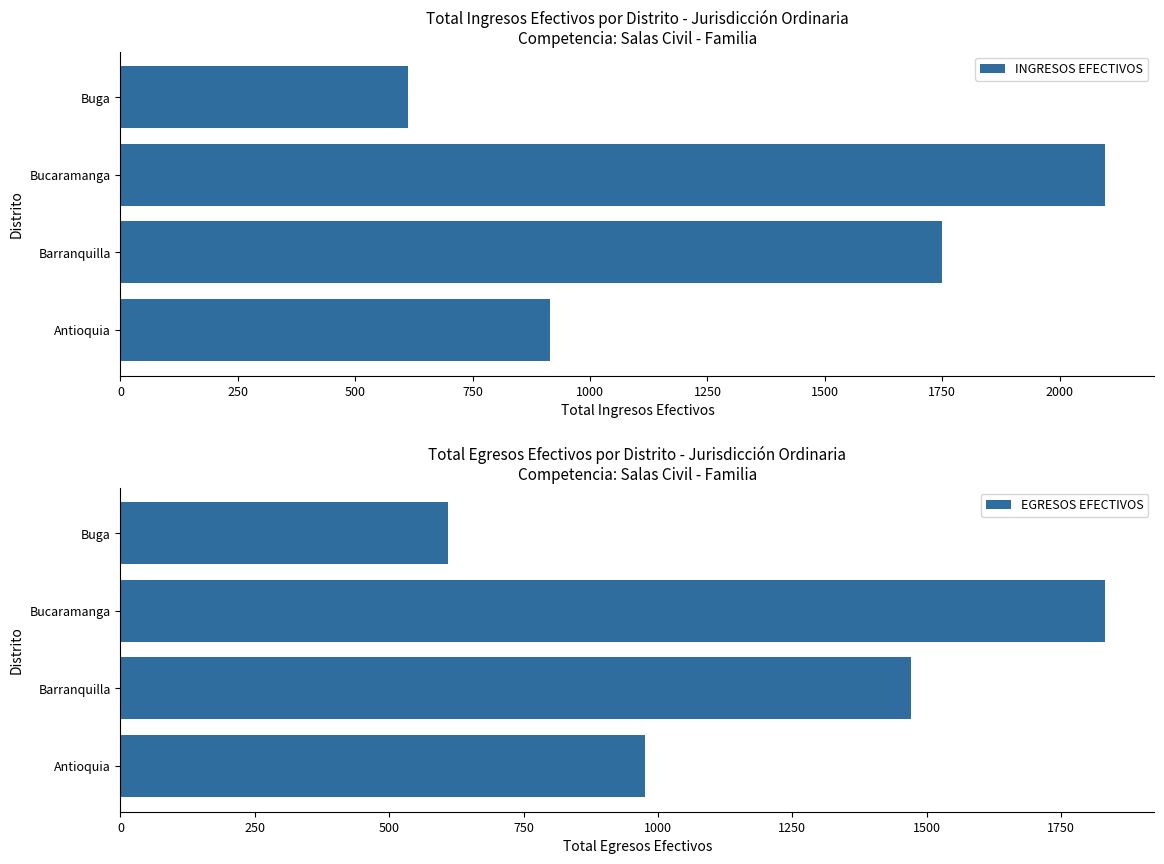

True or false: INGRESOS EFECTIVOS has a value of 1750 at Barranquilla.

True